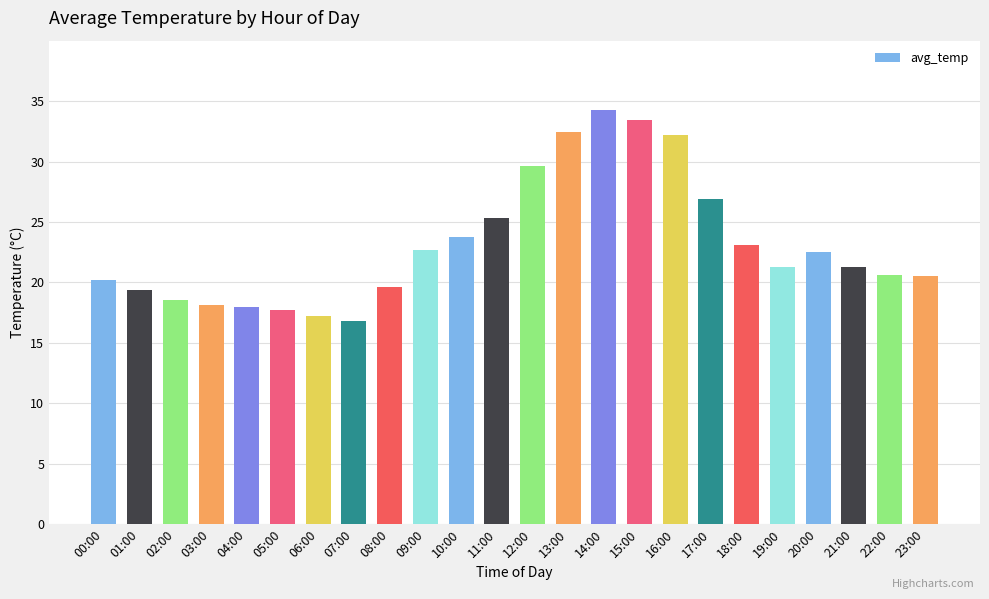

What is the label of the 24th bar from the right?

00:00